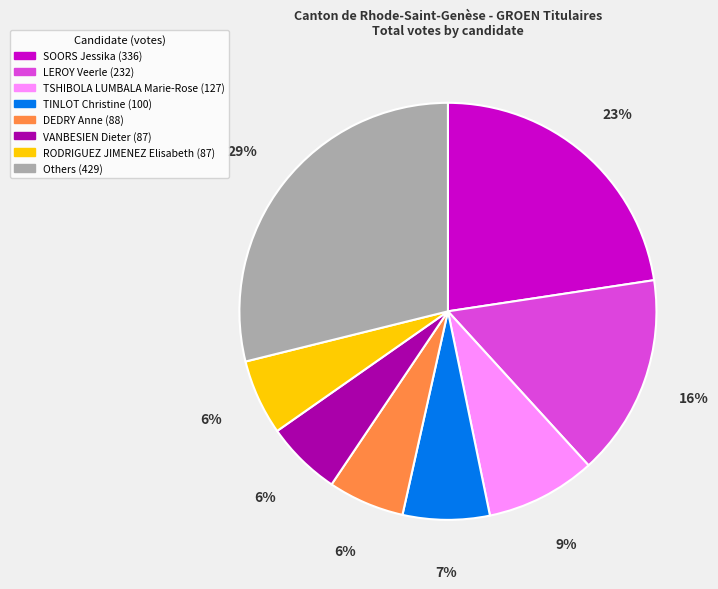

How many segments does this pie chart have?

8